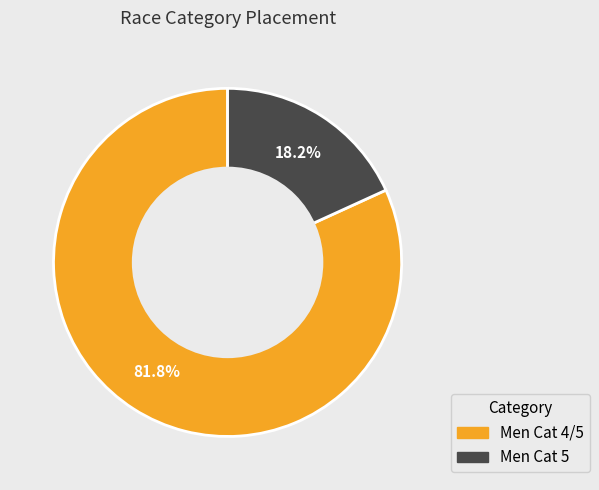

Rank the categories by value from lowest to highest.

Men Cat 5, Men Cat 4/5